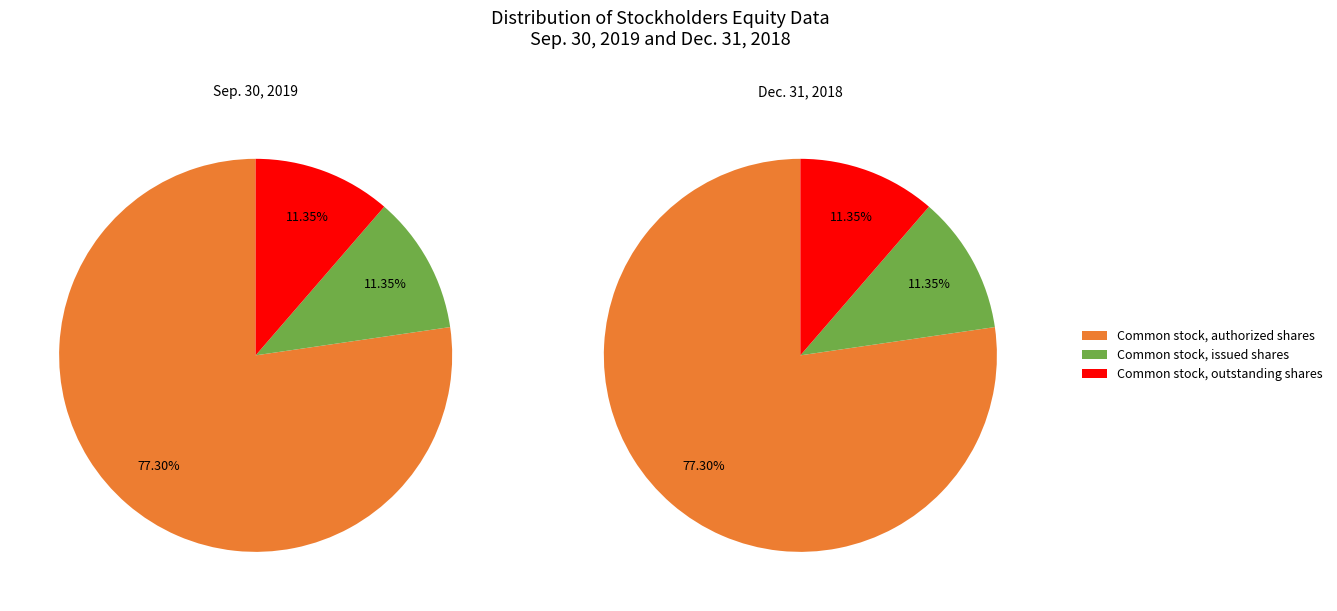

To the nearest percent, what percentage of the pie is Common stock, authorized shares?

77%